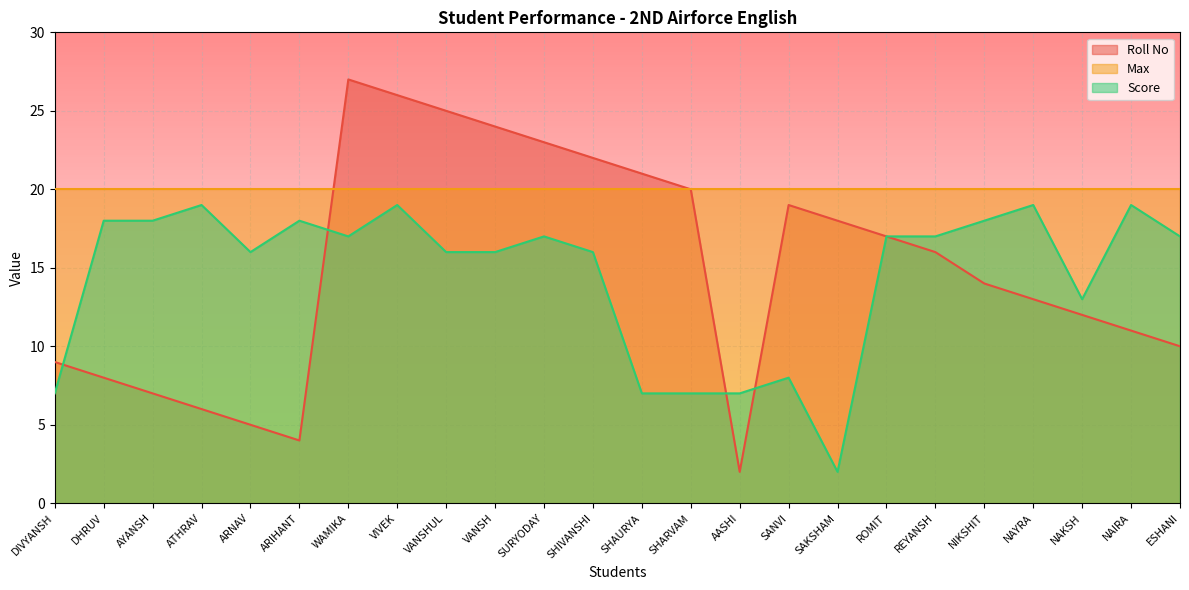

Which series has the widest spread of values?

Roll No